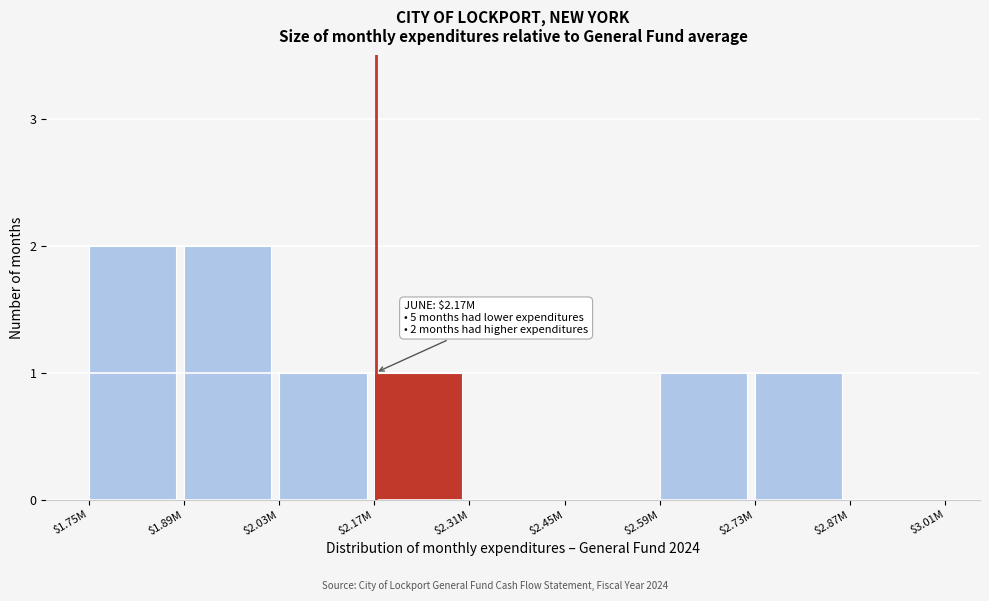

True or false: the data shows 2 at $2.59M.

False